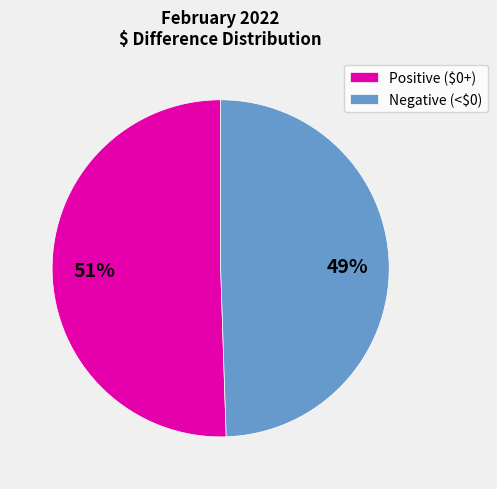

Which slice is the smallest?

Negative (<$0)